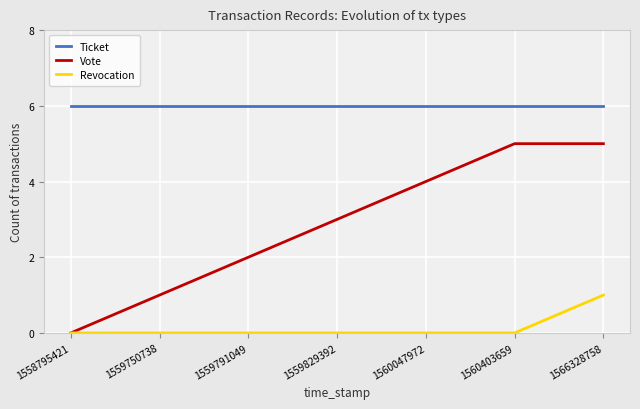

The Vote series shows 2 at 1559791049. True or false?

True